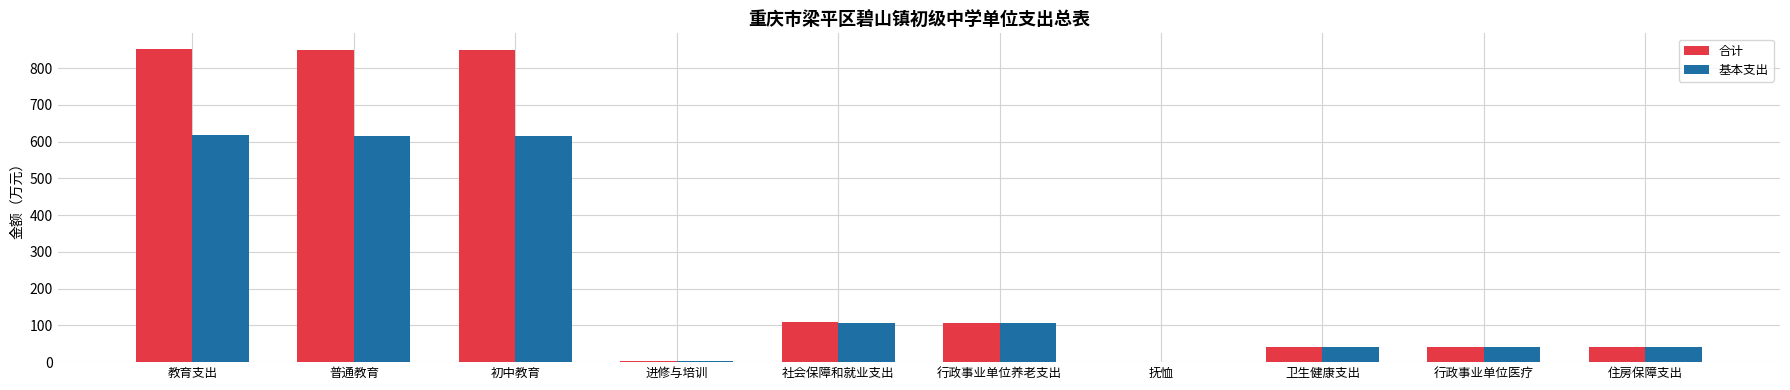

What is the sum of the 基本支出 values at 初中教育 and 社会保障和就业支出?

723.8